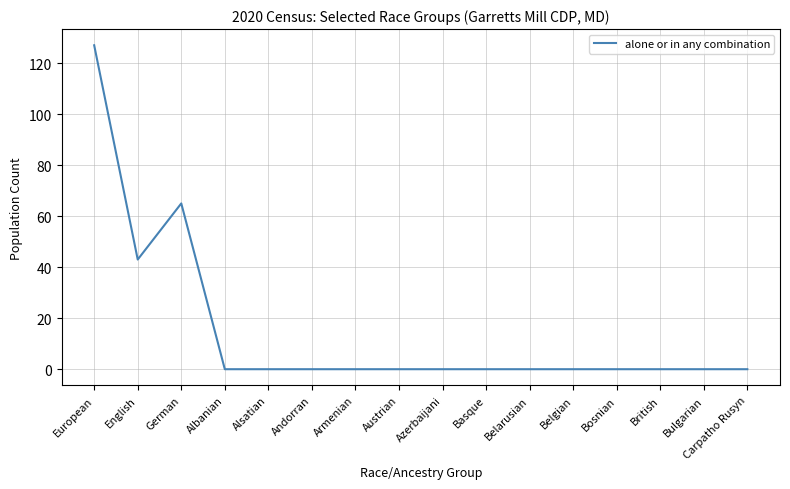

At which category does the data reach its first local valley?

English